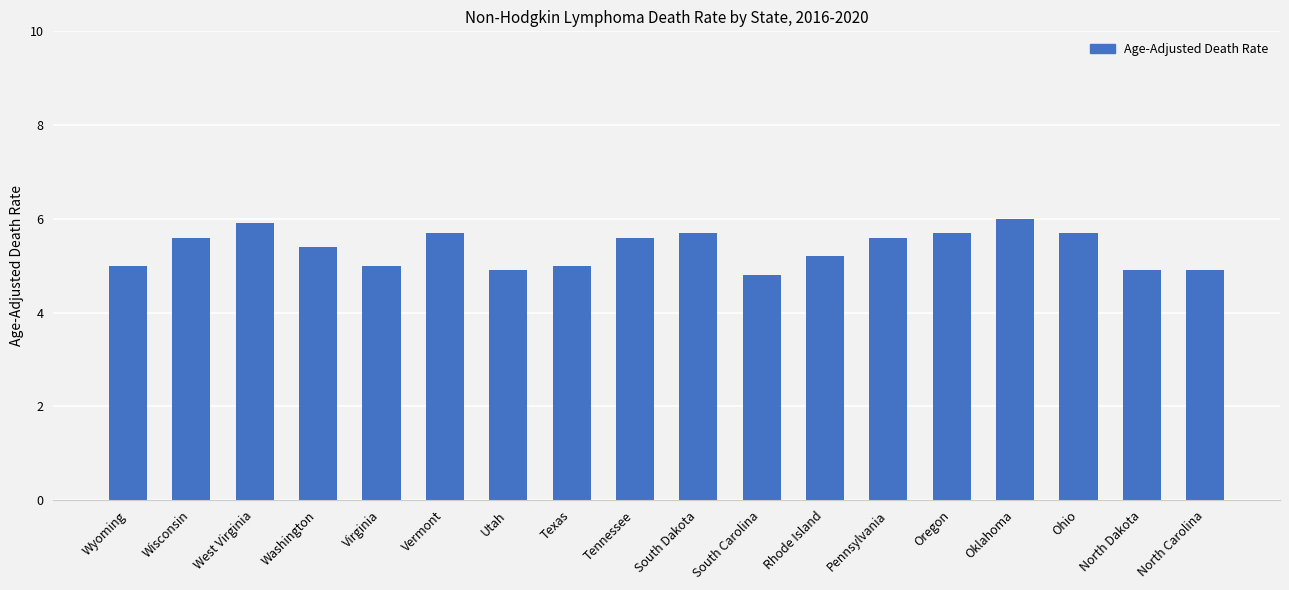

Reading left to right, what are all the values shown in this chart?

5.0	5.6	5.9	5.4	5.0	5.7	4.9	5.0	5.6	5.7	4.8	5.2	5.6	5.7	6.0	5.7	4.9	4.9